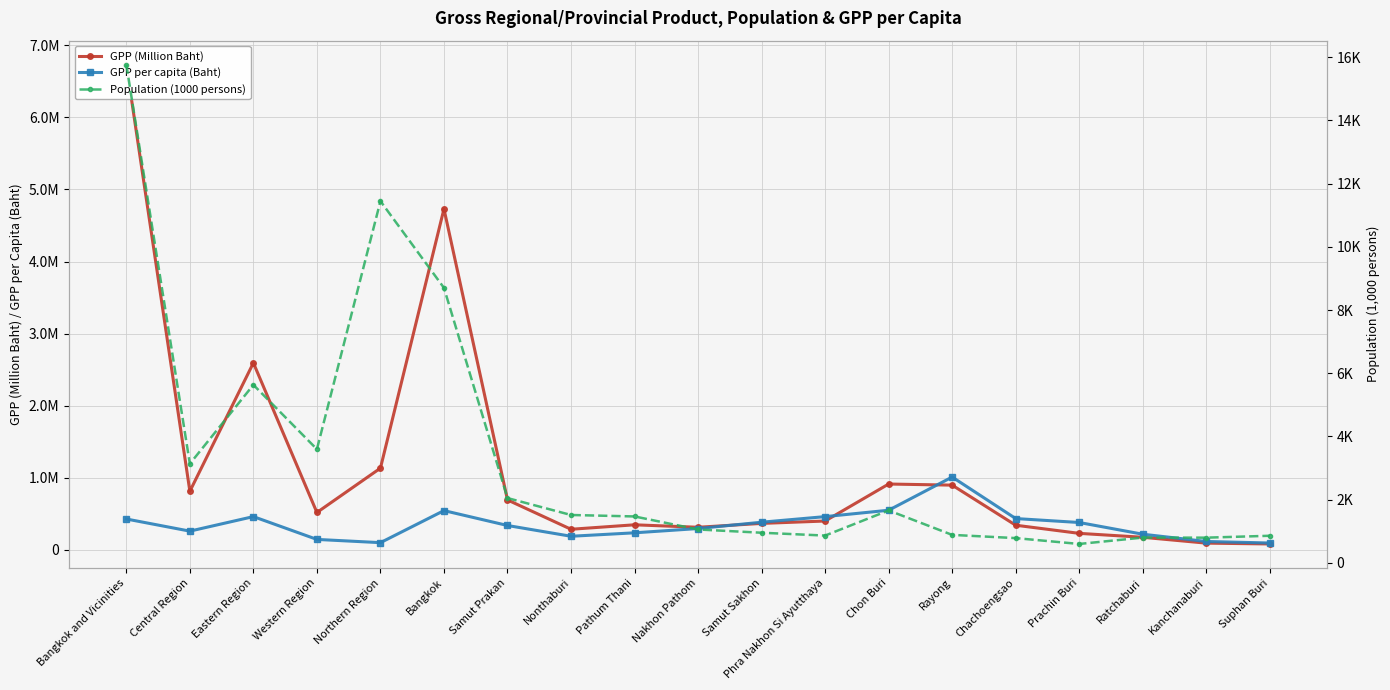

Rank the categories by GPP (Million Baht) value from highest to lowest.

Bangkok and Vicinities, Bangkok, Eastern Region, Northern Region, Chon Buri, Rayong, Central Region, Samut Prakan, Western Region, Phra Nakhon Si Ayutthaya, Samut Sakhon, Pathum Thani, Chachoengsao, Nakhon Pathom, Nonthaburi, Prachin Buri, Ratchaburi, Kanchanaburi, Suphan Buri